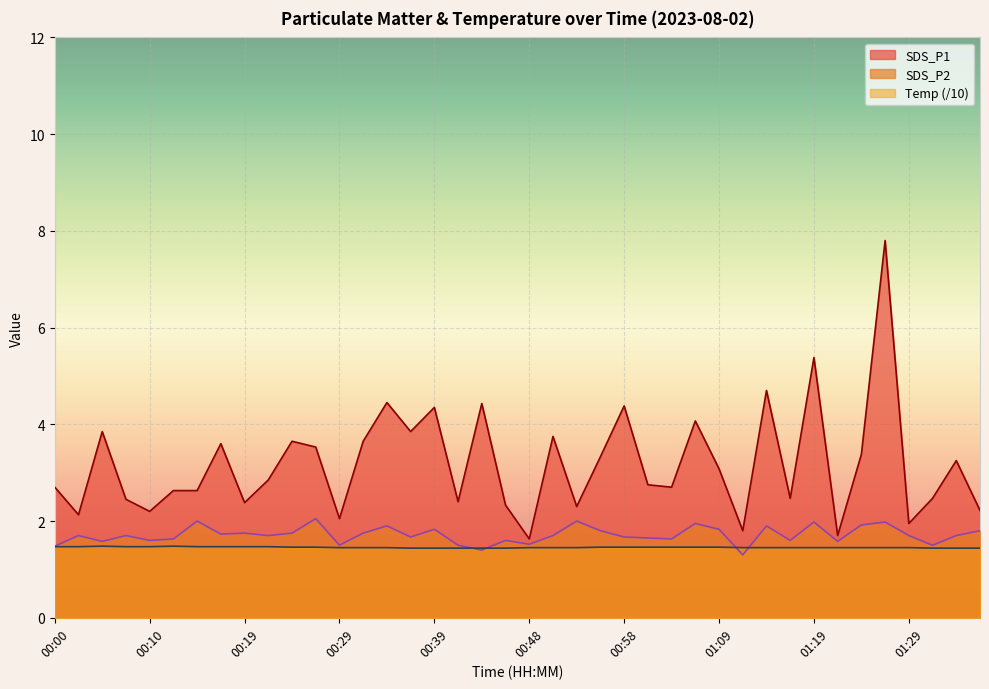

What is the approximate value of SDS_P1 at 01:36?

2.2